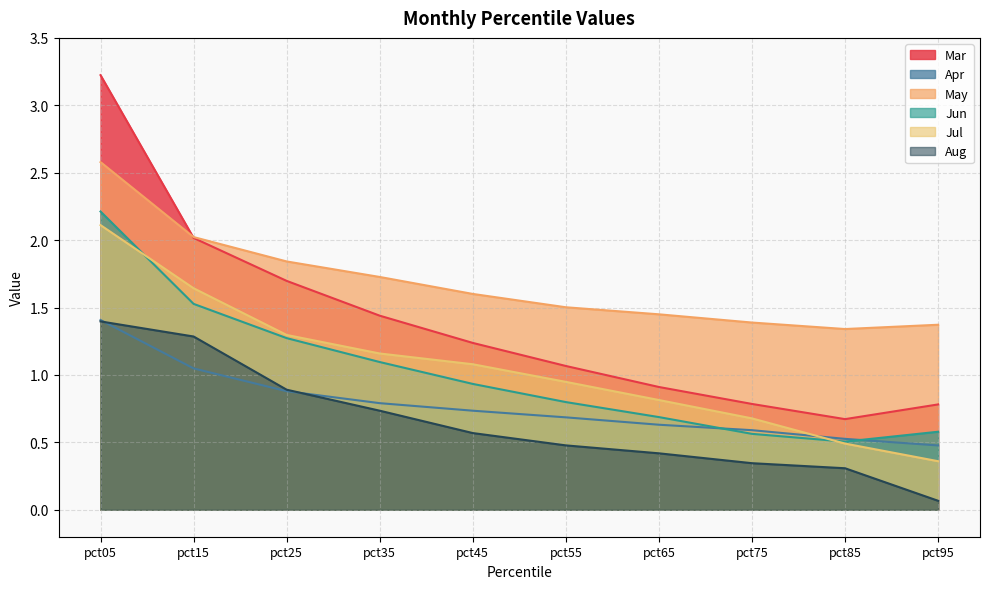

Reading left to right, transcribe all the data shown in this chart.

Mar: pct05=3.2	pct15=2.0	pct25=1.7	pct35=1.4	pct45=1.2	pct55=1.1	pct65=0.9	pct75=0.8	pct85=0.7	pct95=0.8
Apr: pct05=1.4	pct15=1.0	pct25=0.9	pct35=0.8	pct45=0.7	pct55=0.7	pct65=0.6	pct75=0.6	pct85=0.5	pct95=0.5
May: pct05=2.6	pct15=2.0	pct25=1.8	pct35=1.7	pct45=1.6	pct55=1.5	pct65=1.4	pct75=1.4	pct85=1.3	pct95=1.4
Jun: pct05=2.2	pct15=1.5	pct25=1.3	pct35=1.1	pct45=0.9	pct55=0.8	pct65=0.7	pct75=0.6	pct85=0.5	pct95=0.6
Jul: pct05=2.1	pct15=1.6	pct25=1.3	pct35=1.2	pct45=1.1	pct55=0.9	pct65=0.8	pct75=0.7	pct85=0.5	pct95=0.4
Aug: pct05=1.4	pct15=1.3	pct25=0.9	pct35=0.7	pct45=0.6	pct55=0.5	pct65=0.4	pct75=0.3	pct85=0.3	pct95=0.1